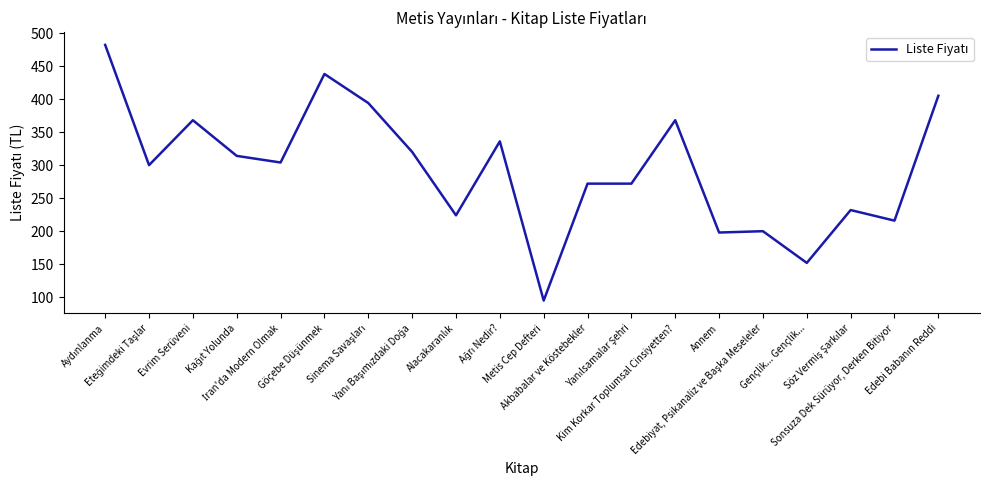

What is the greatest value displayed?

482